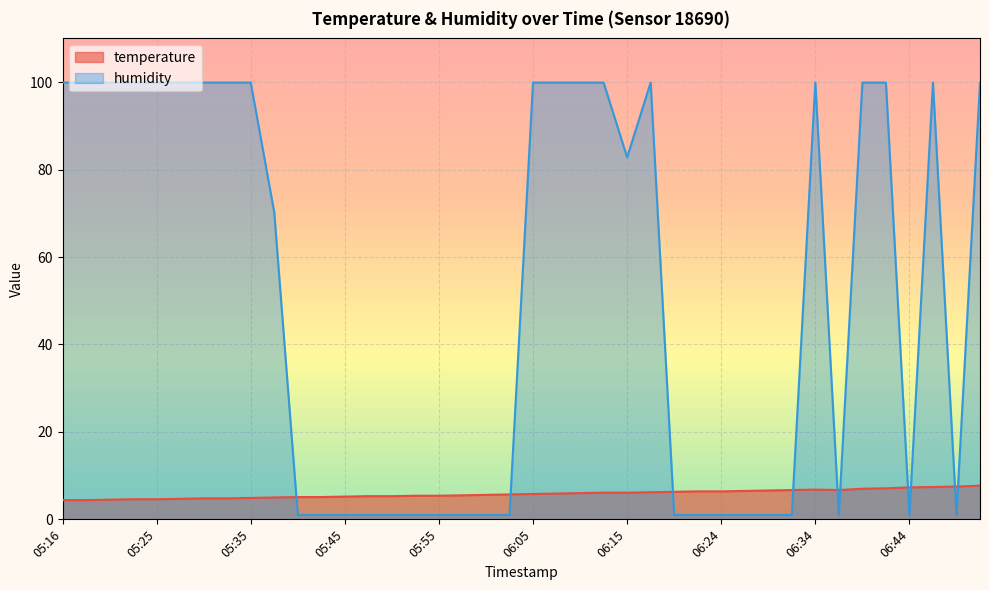

What is the label of the 18th point from the right?

06:10